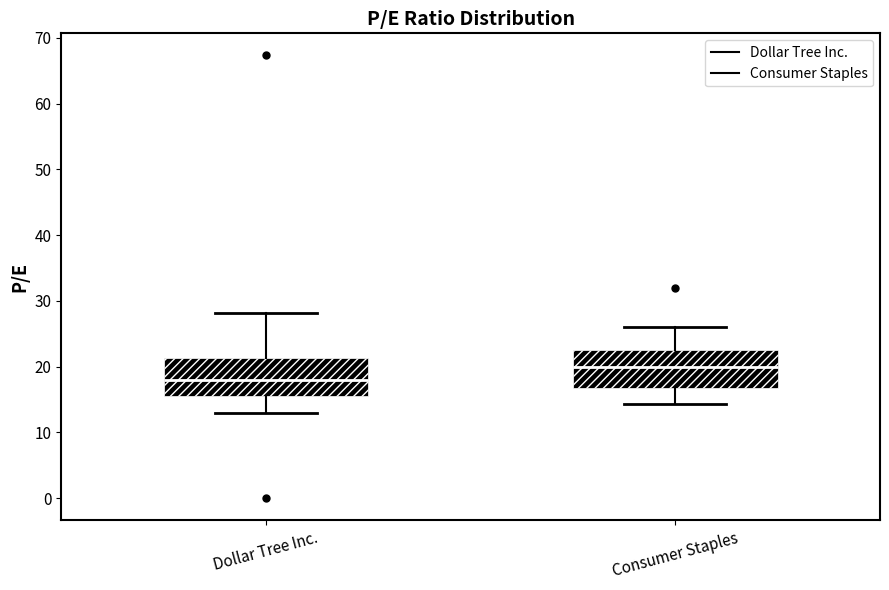

Reading left to right, read every box against the y-axis: the position of its median line, the range the box covers, and the ends of its whiskers. The values are not printed on the chart, so give them approximately, as read against the axis.

Dollar Tree Inc.: median 18, box 16 to 21, whiskers 13 to 28
Consumer Staples: median 20, box 17 to 23, whiskers 14 to 26